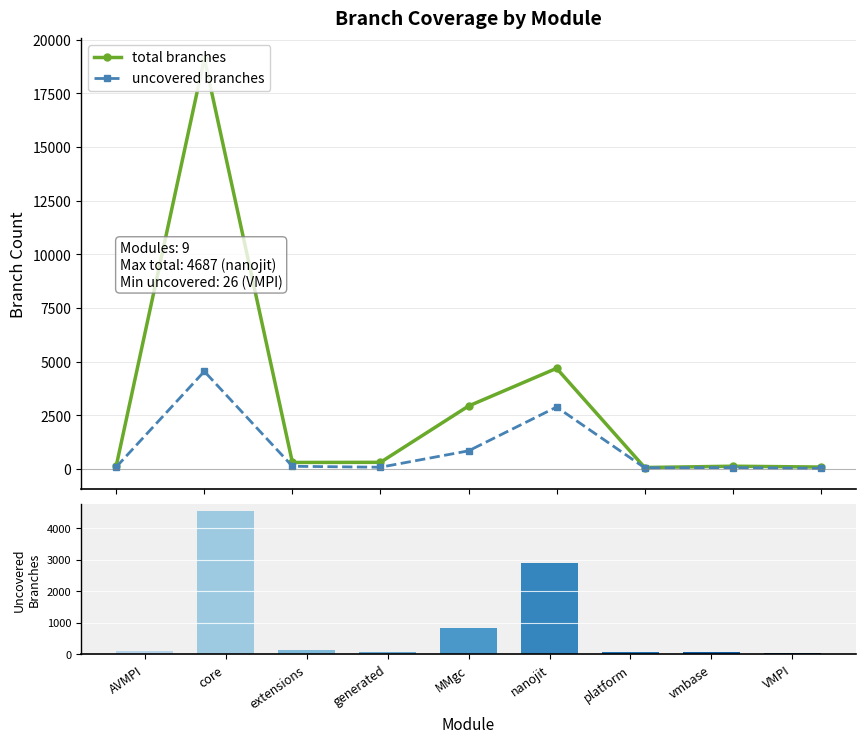

Which series has the largest range (max minus min)?

total branches